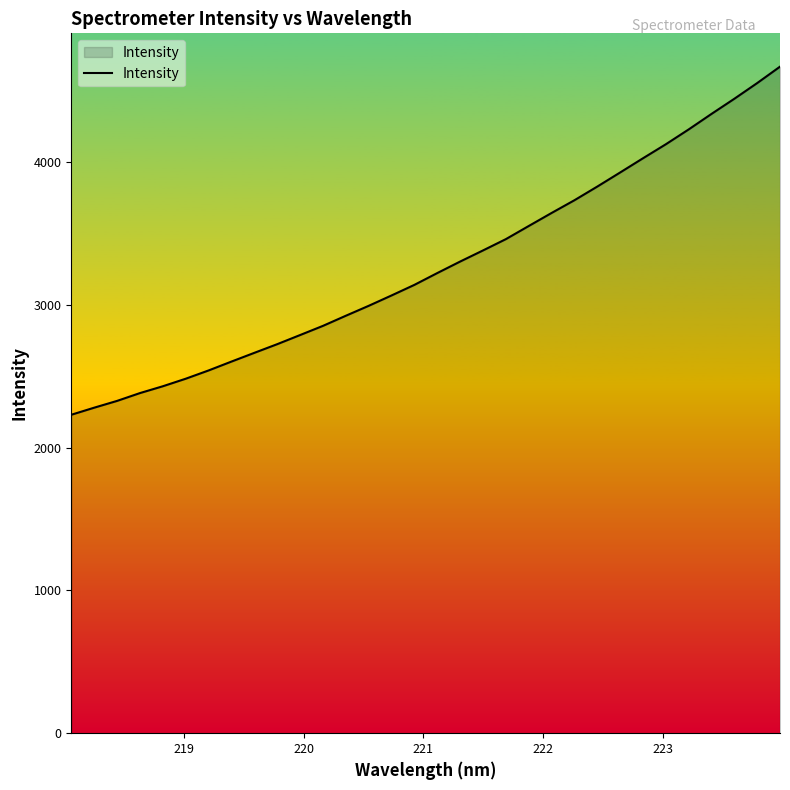

What is the maximum value shown in the chart?

4668.1